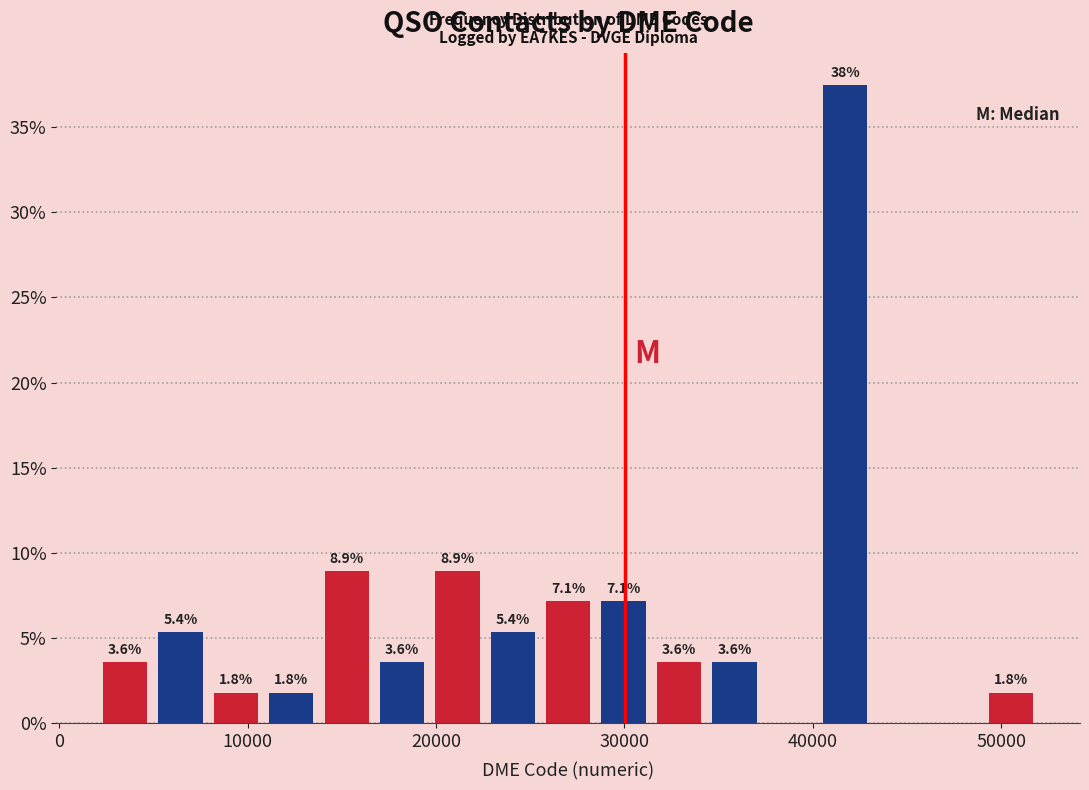

Read against the x-axis, roughly where is the centre of the tallest bar?

42000